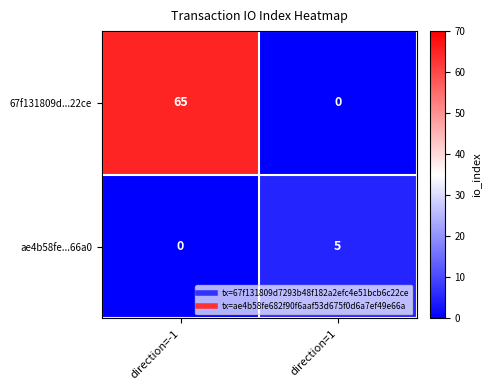

What is the maximum value shown in the chart?

65